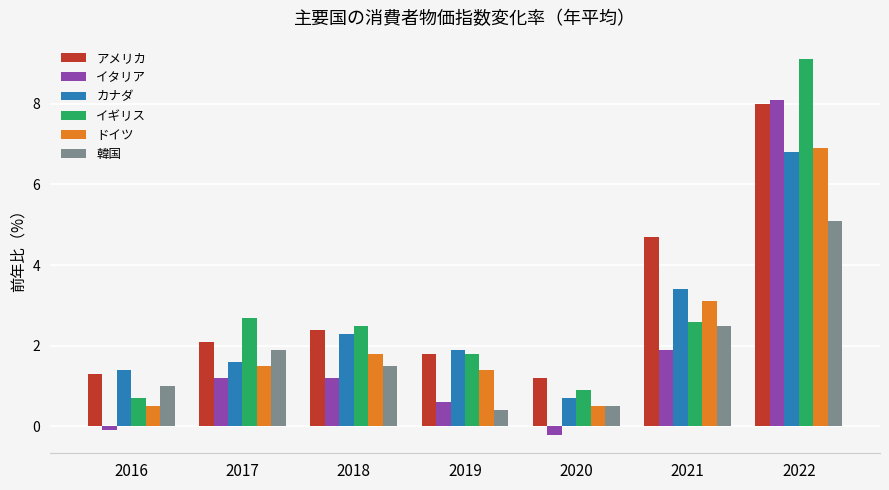

Which category has the lowest value in the 韓国 series?

2019